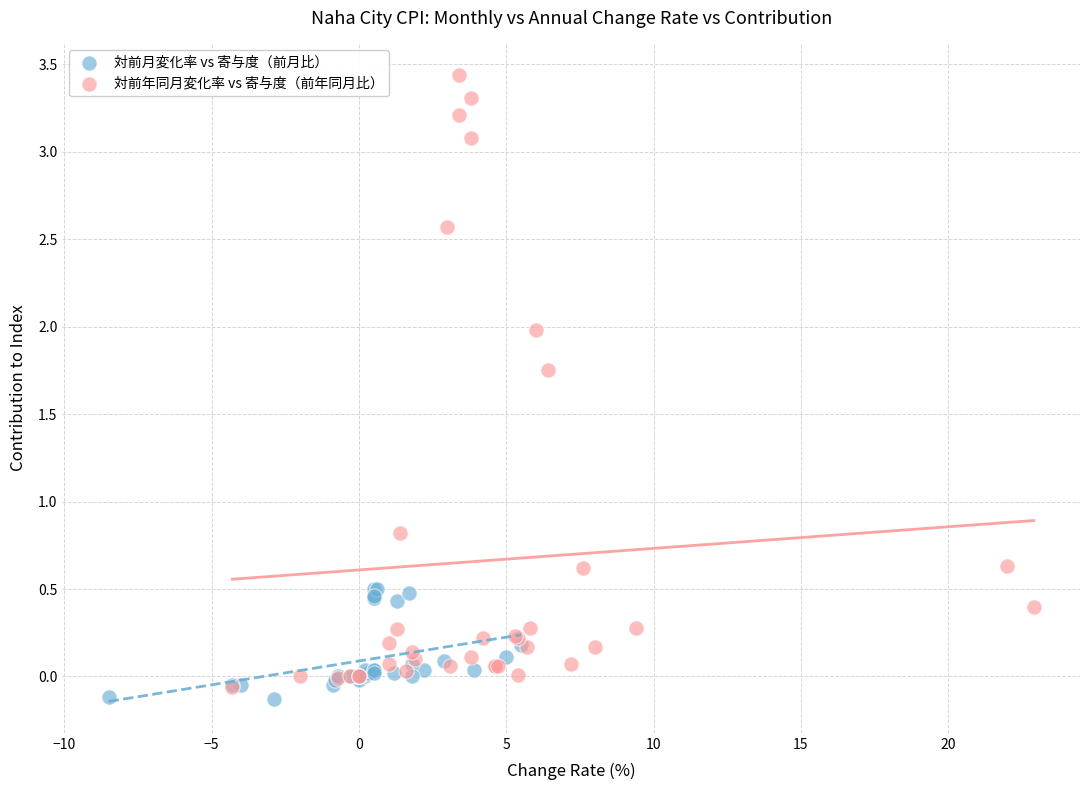

Which series has the widest spread of Y values?

対前年同月変化率 vs 寄与度（前年同月比）